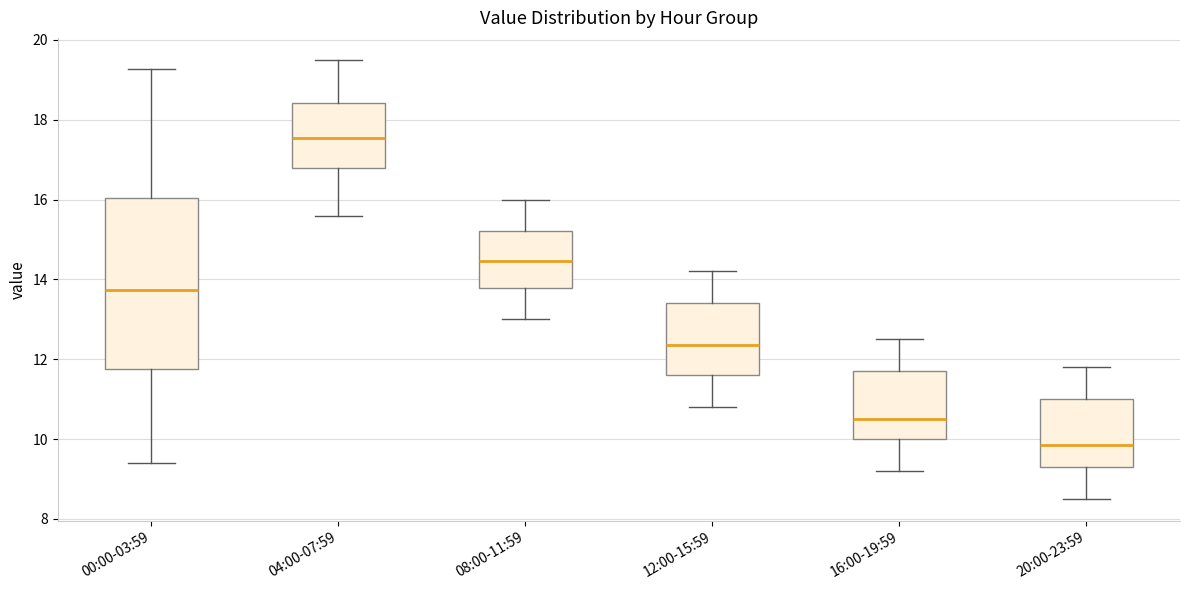

Where does the lower whisker of the box for 00:00-03:59 end on the y-axis? The values are not printed on the chart, so give them approximately, as read against the axis.

9.4